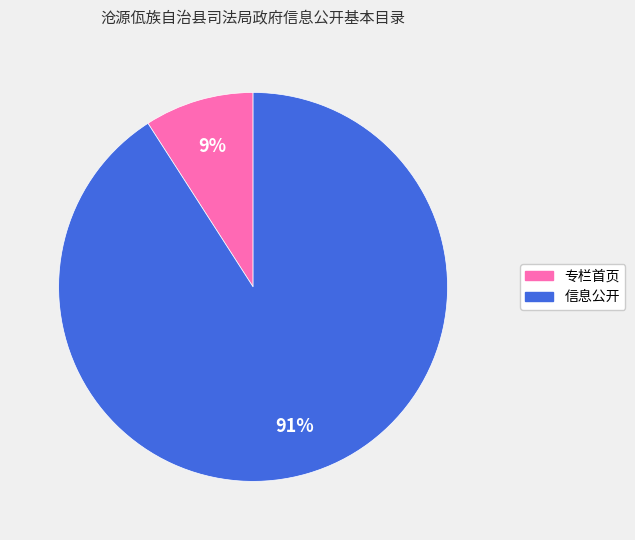

Count the number of slices in the pie.

2